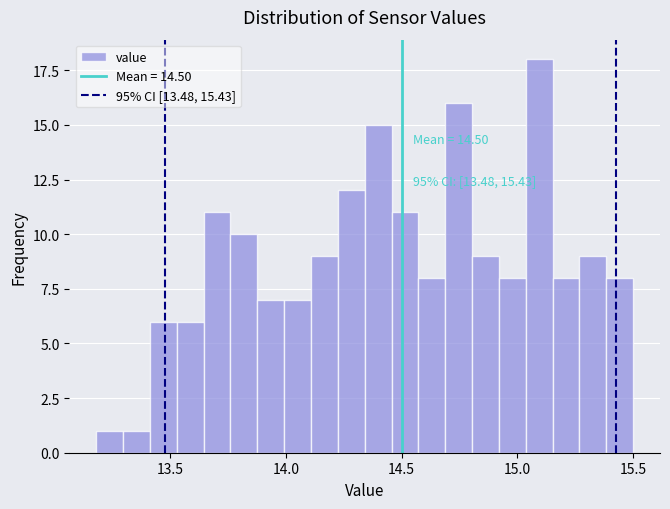

Around what value on the x-axis is the tallest bar? Give the approximate position of its centre, as read against the axis.

15.10